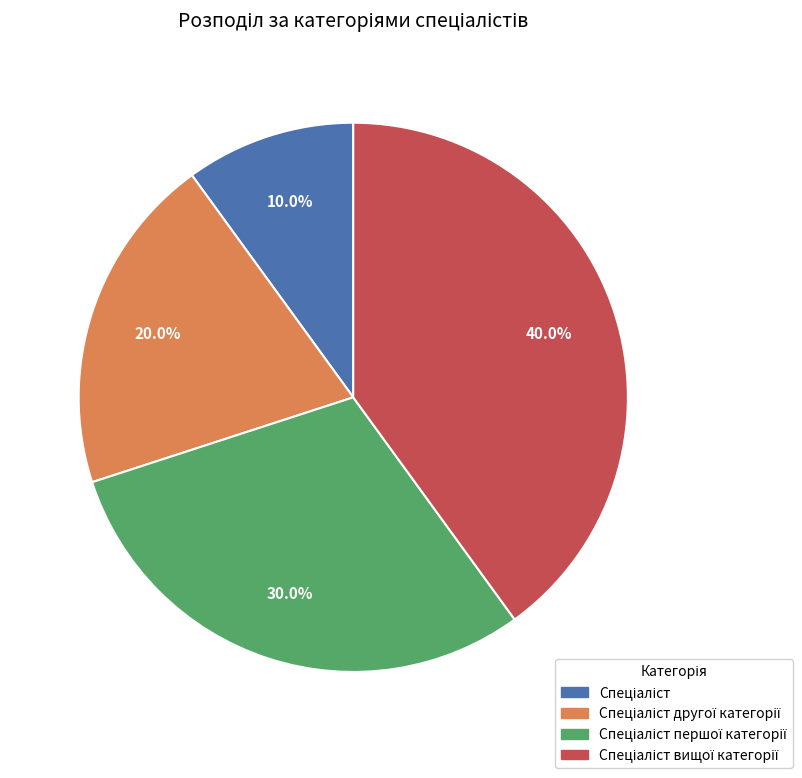

Is there any slice that represents more than half of the pie?

No